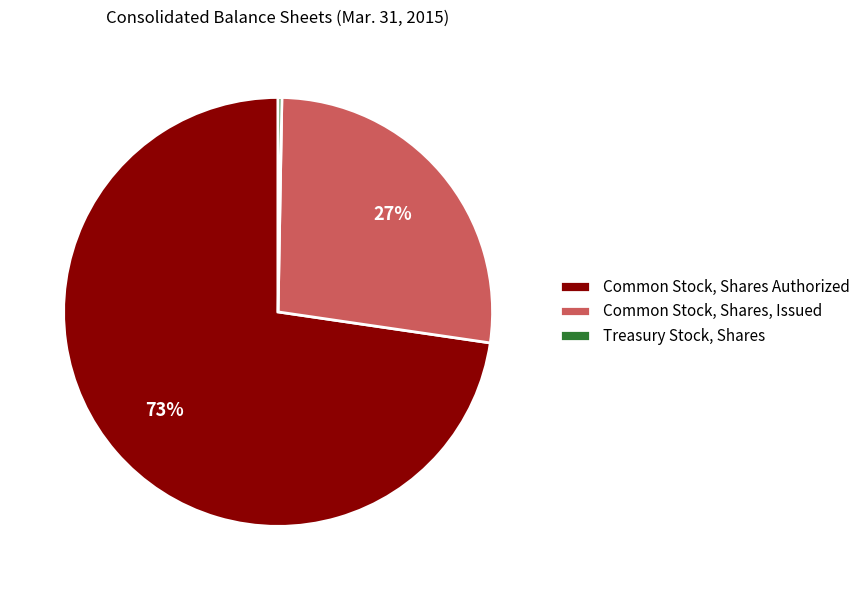

Which slice represents more than half of the pie?

Common Stock, Shares Authorized